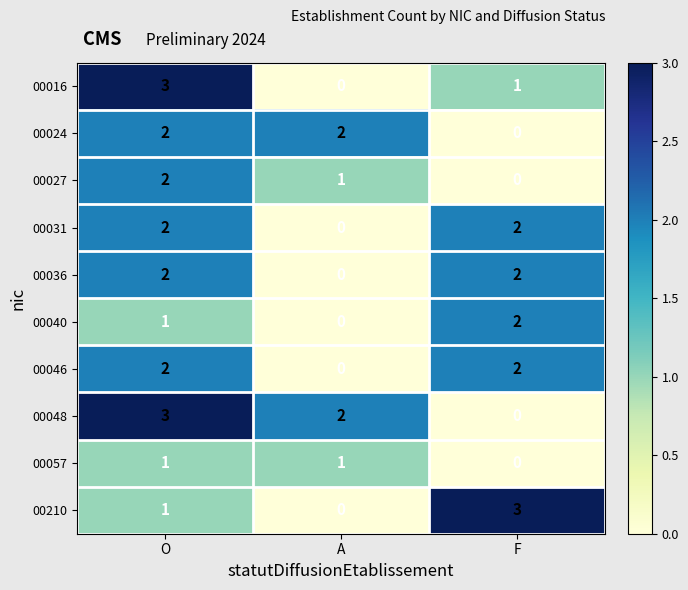

Rank the categories by 00016 value from lowest to highest.

A, F, O